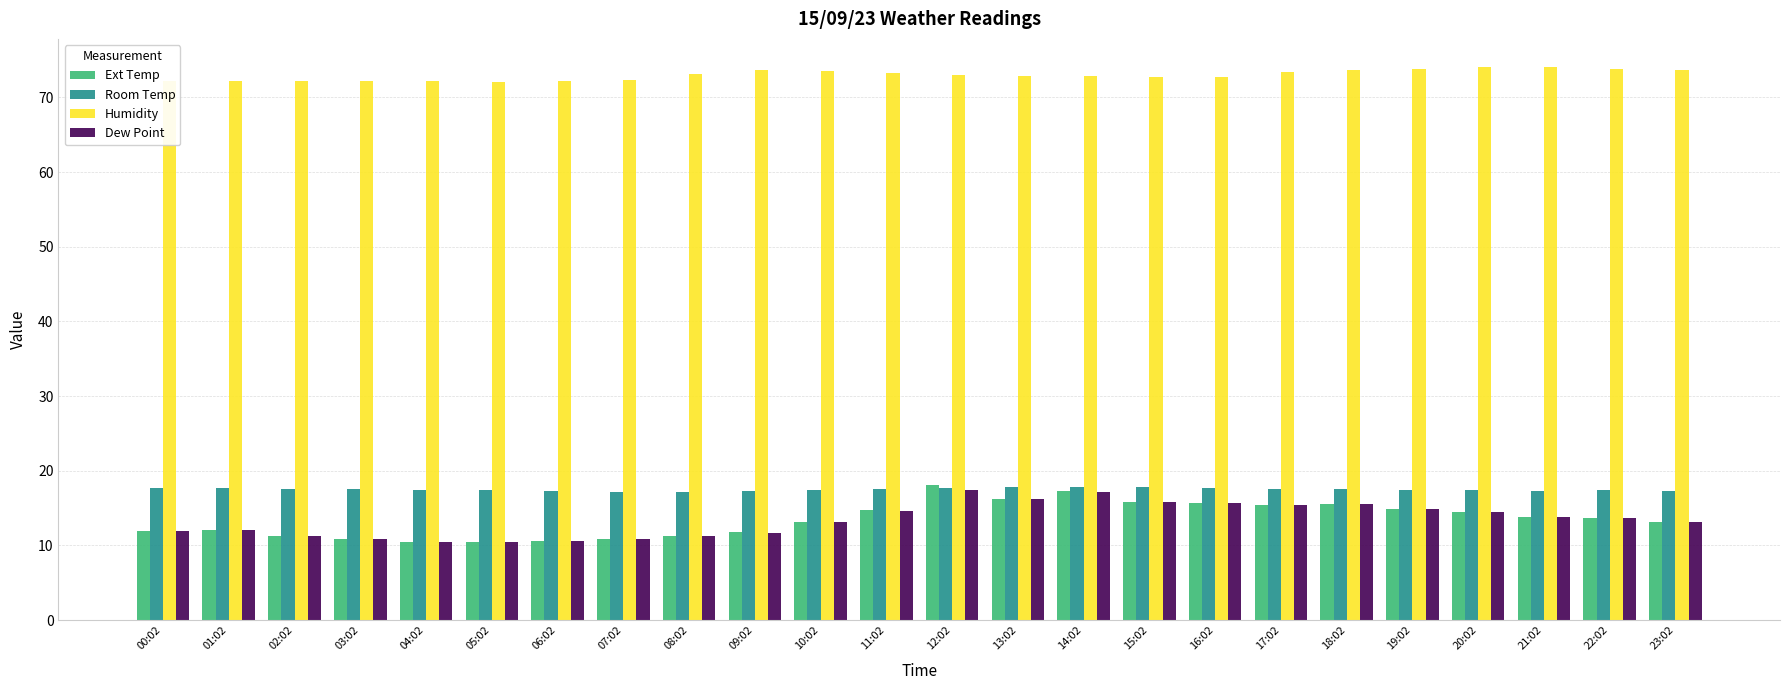

Is the value of Room Temp at 22:02 greater than the value of Humidity at 11:02?

No